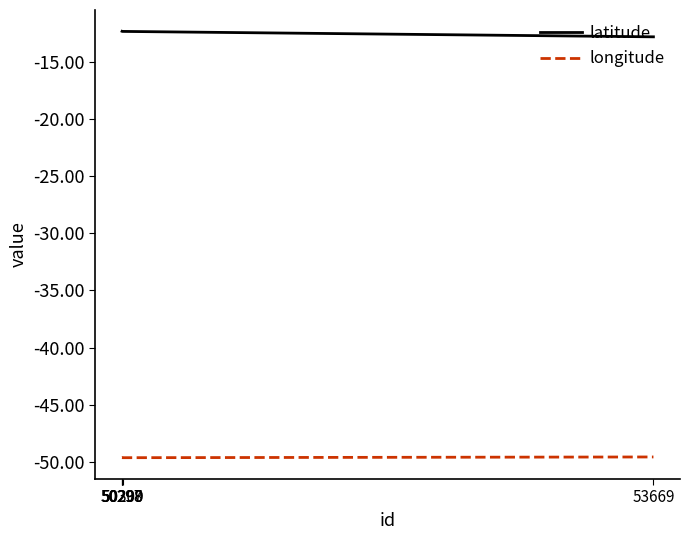

Does the chart have visible grid lines?

No